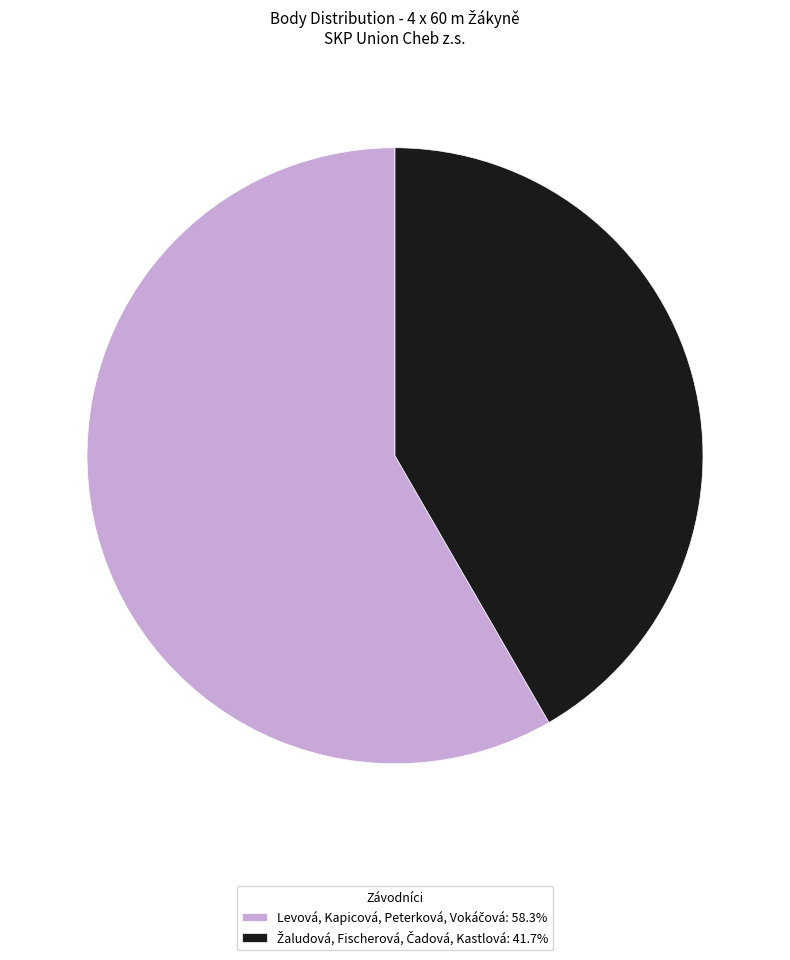

Does any single category account for the majority?

Yes